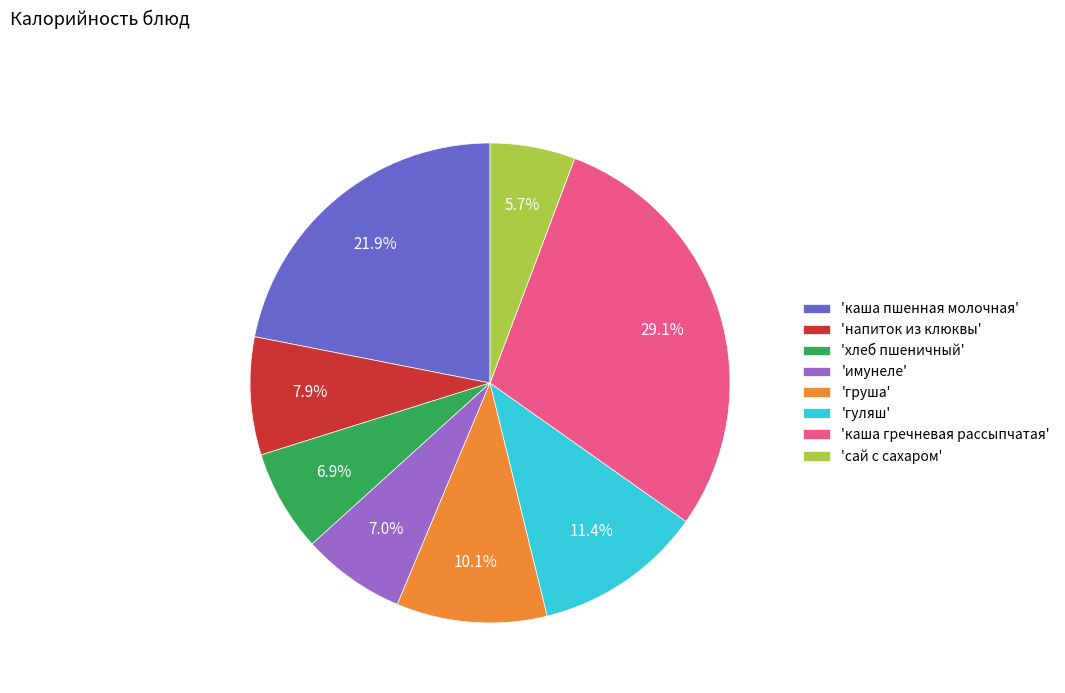

Between 'груша' and 'сай с сахаром', which is larger?

'груша'